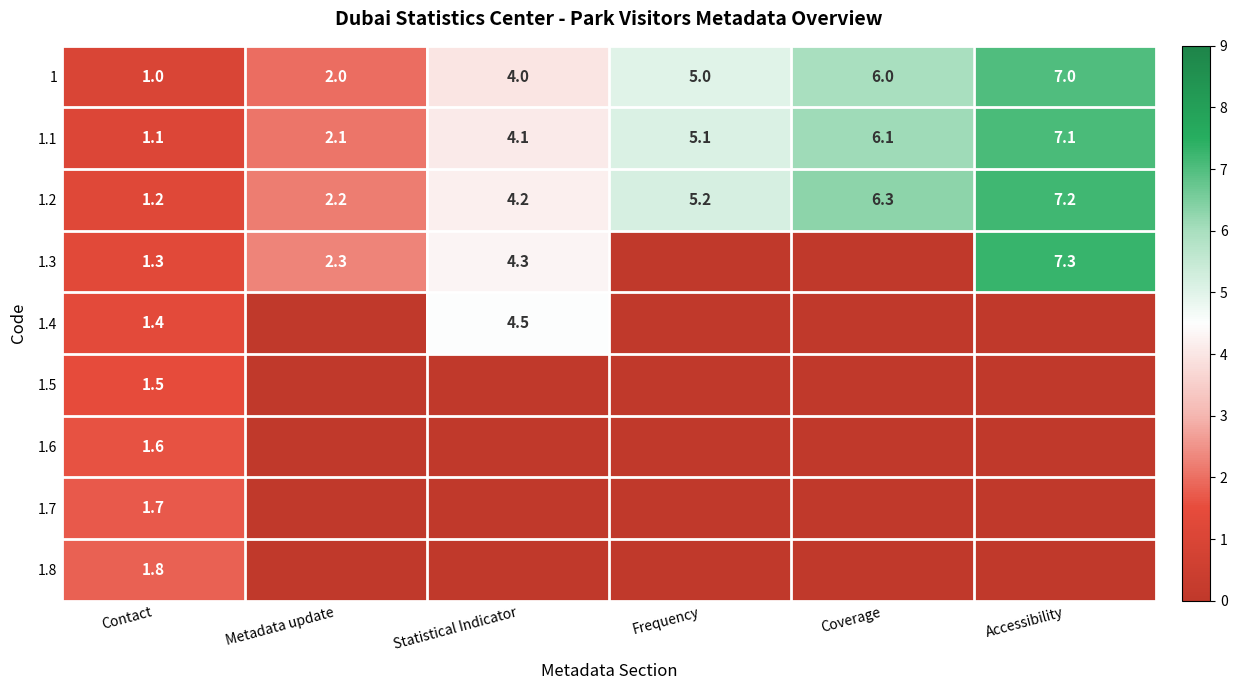

What is the total value across all series at Frequency?

15.3